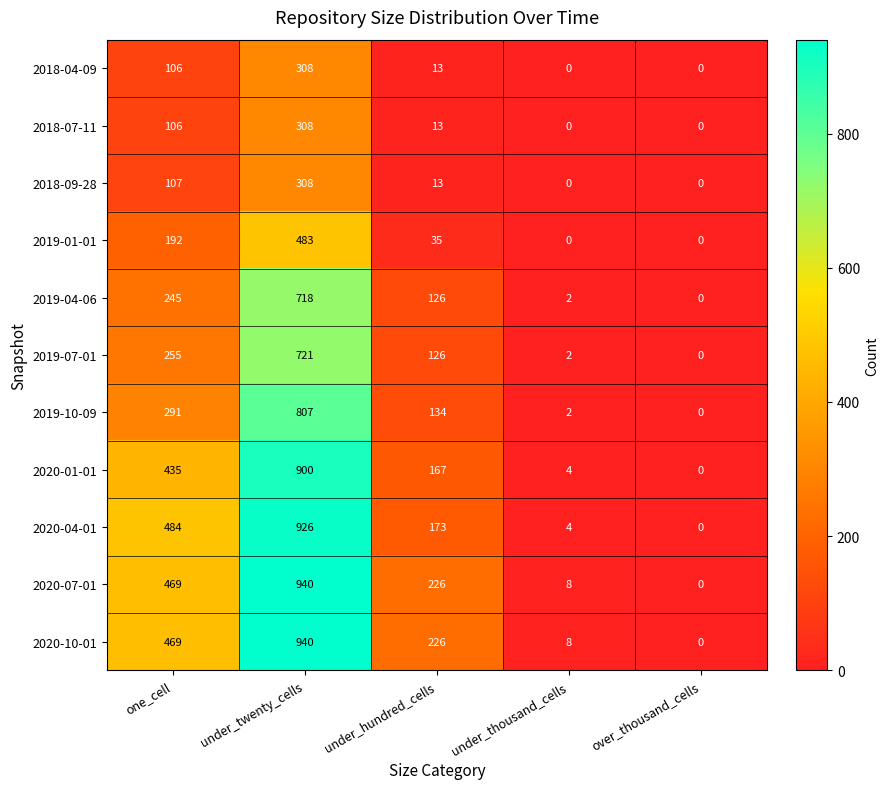

What is the sum of all 2020-01-01 values?

1506